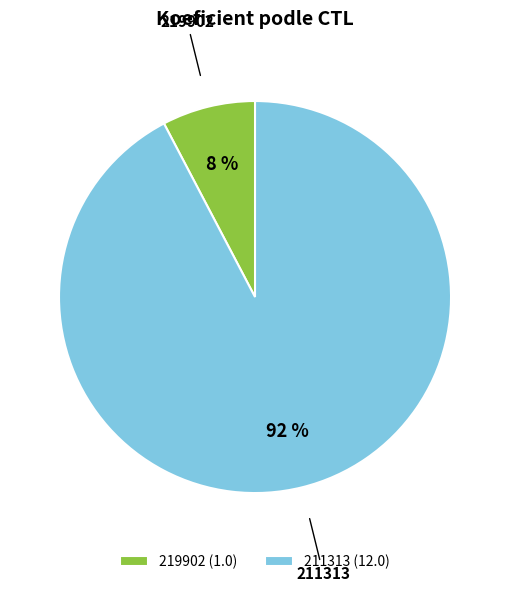

Between 219902 and 211313, which is larger?

211313